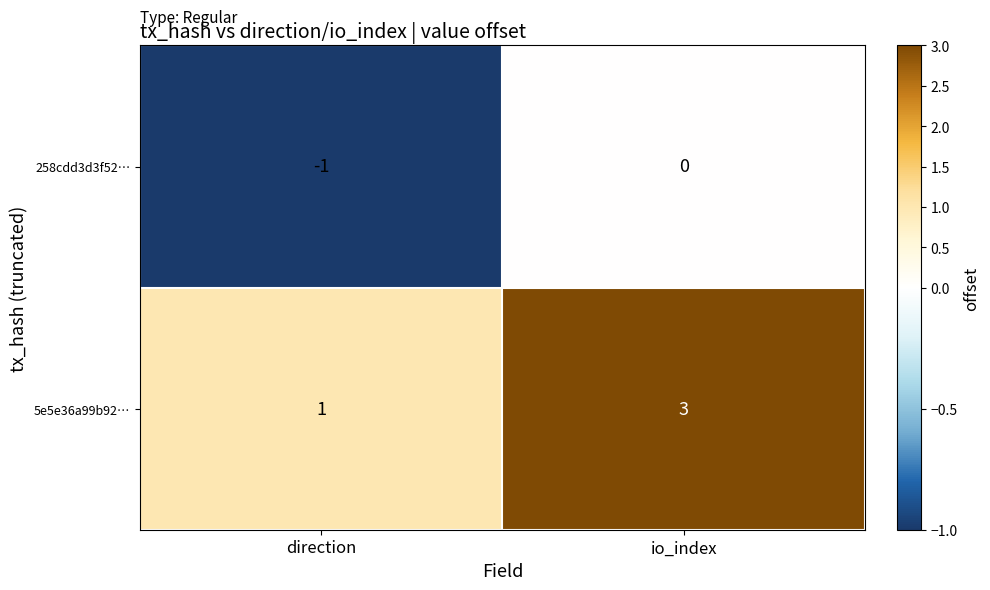

What is the sum of all 5e5e36a99b92… values?

4